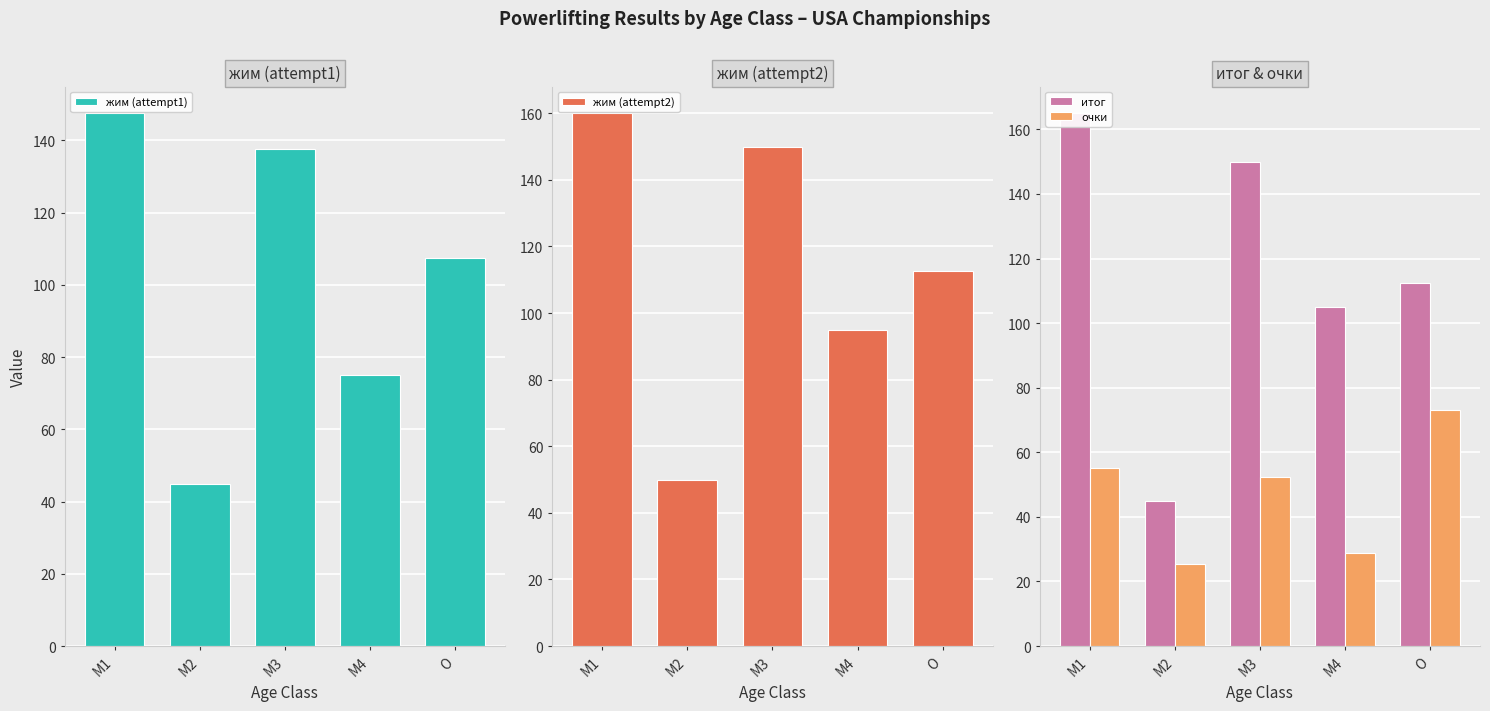

What is the difference between the maximum and minimum values in the итог series?

120.0